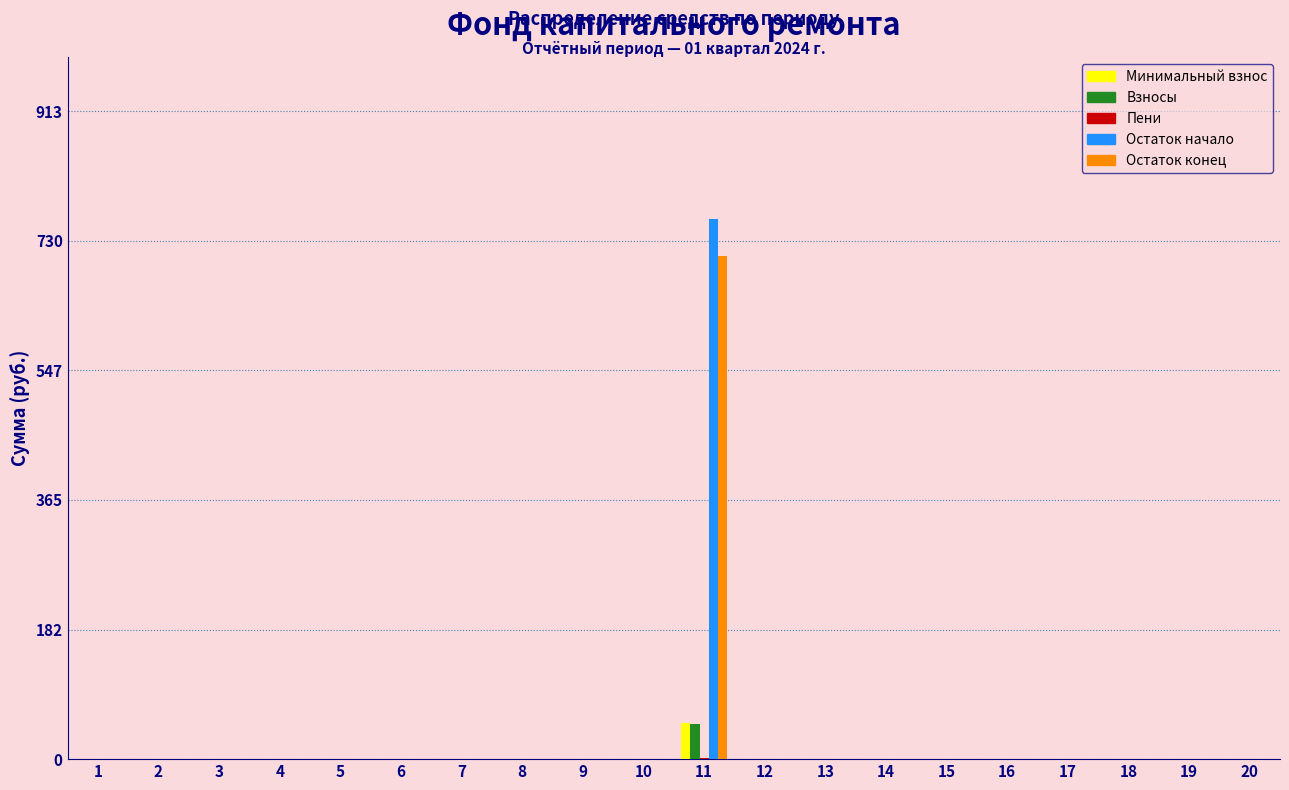

At which category is the sum across all series the highest?

11